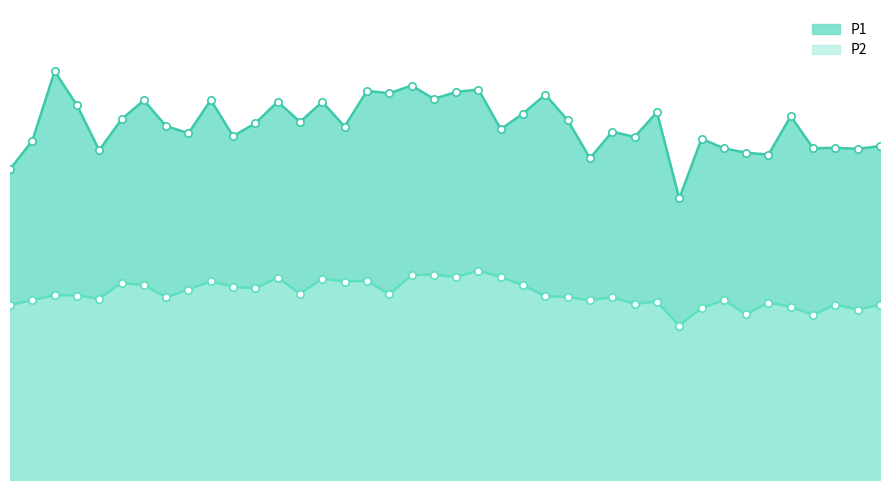

Which series has the largest total across all categories?

P1